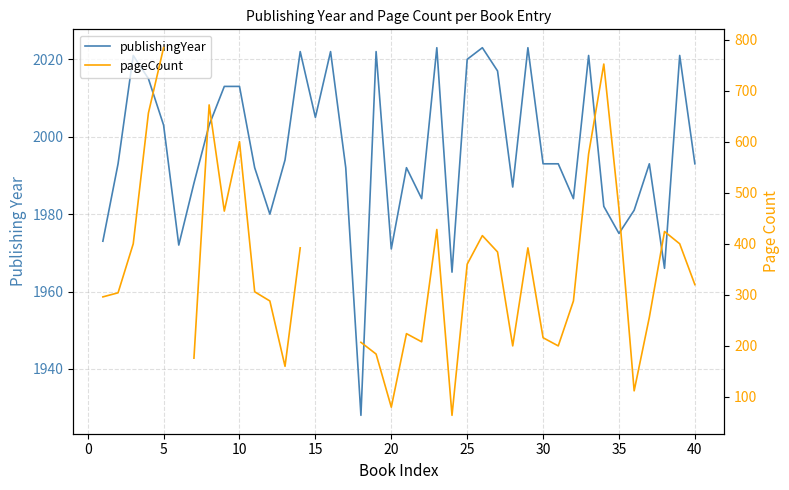

True or false: publishingYear and pageCount intersect in this chart.

False